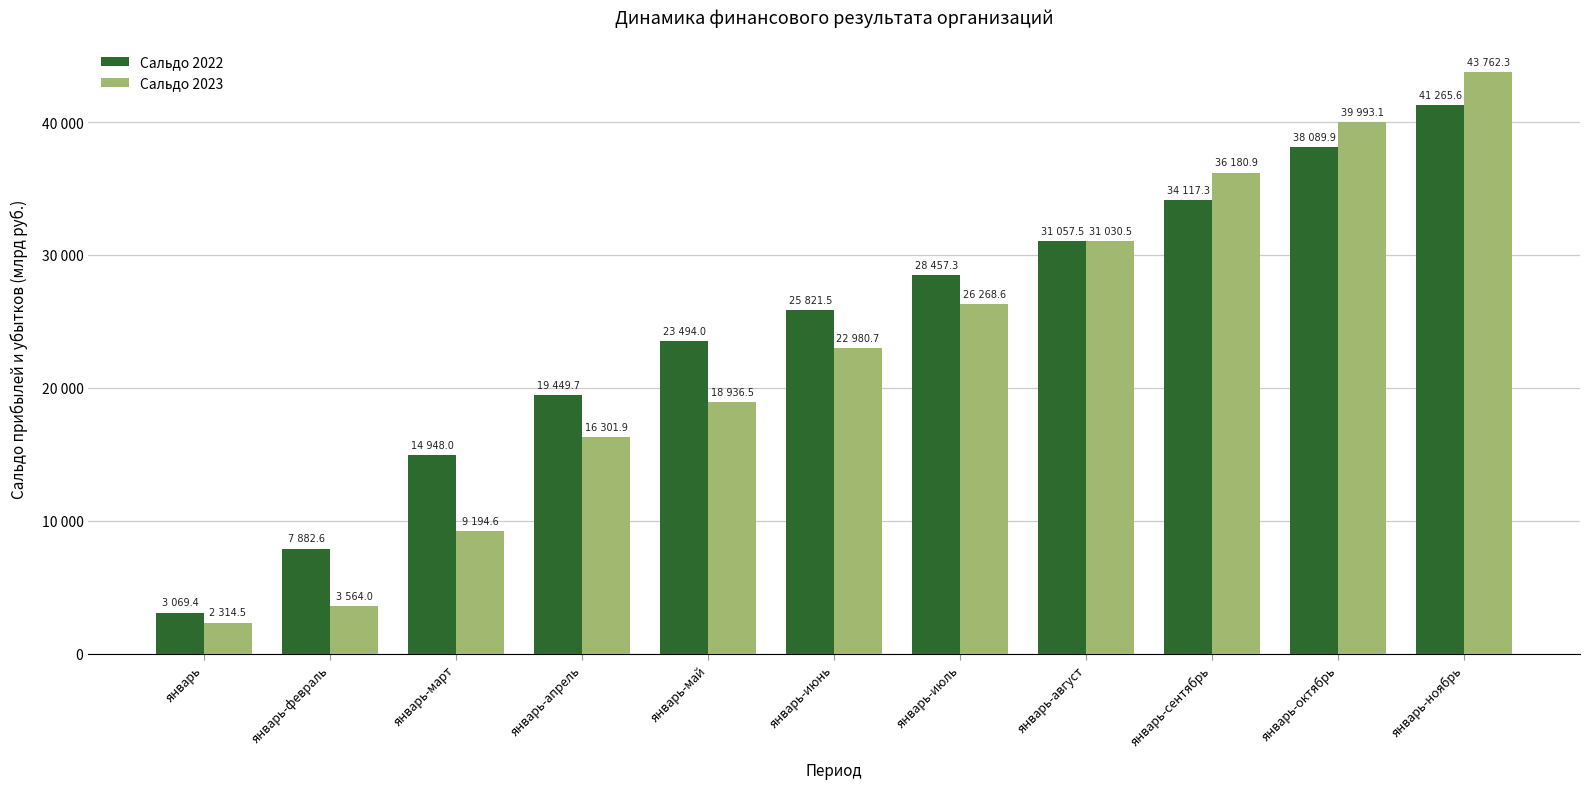

What is the difference between the highest and lowest values at январь-ноябрь?

2496.7